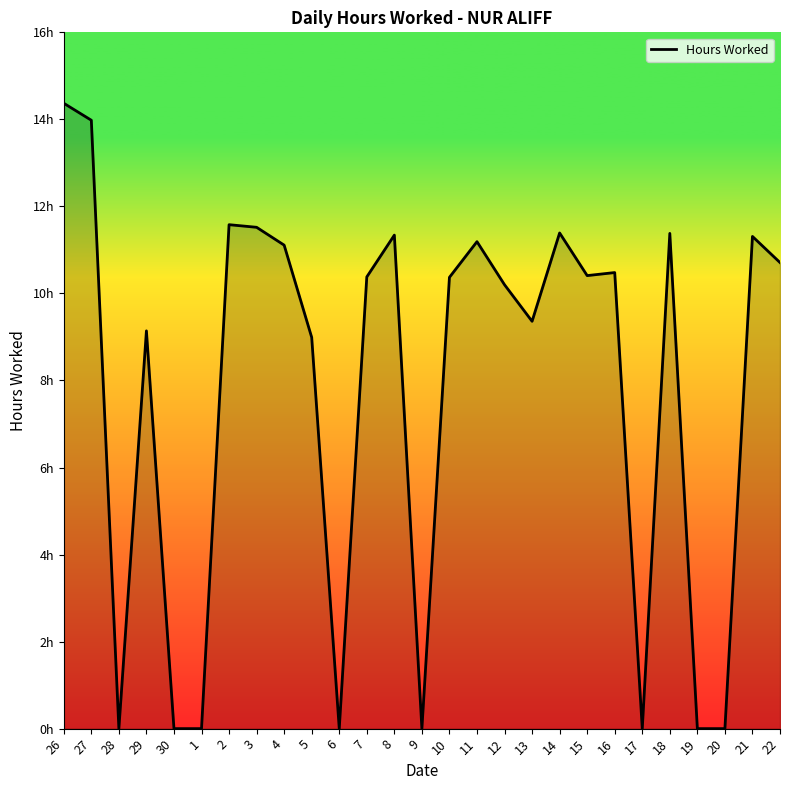

What is the sum of the values at 2 and 22?

22.3